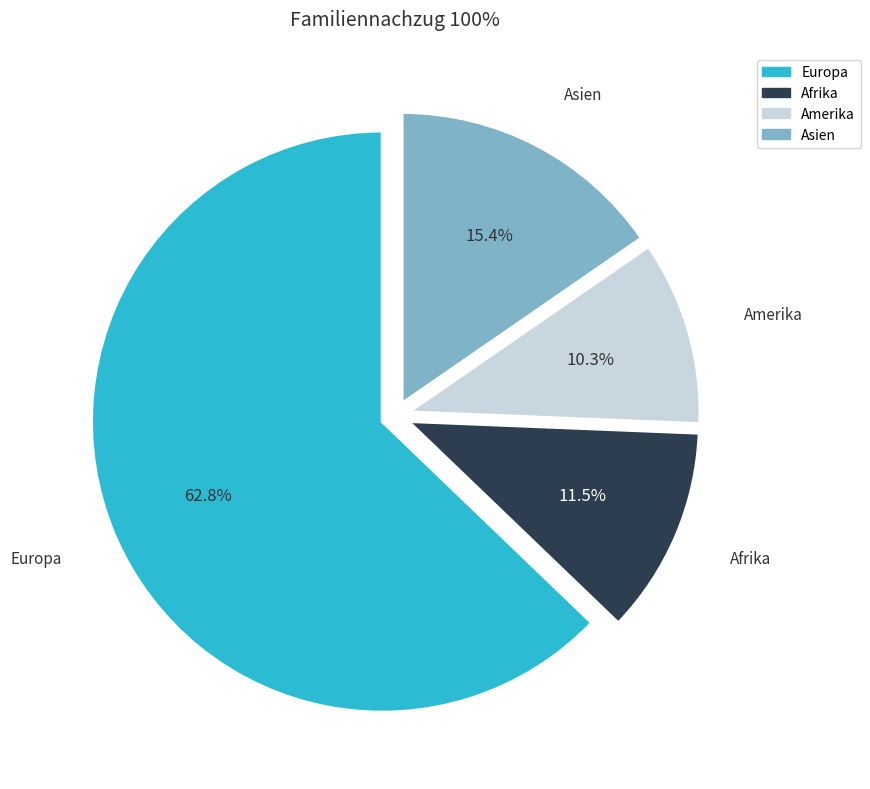

To the nearest percent, what is the average slice percentage?

25%